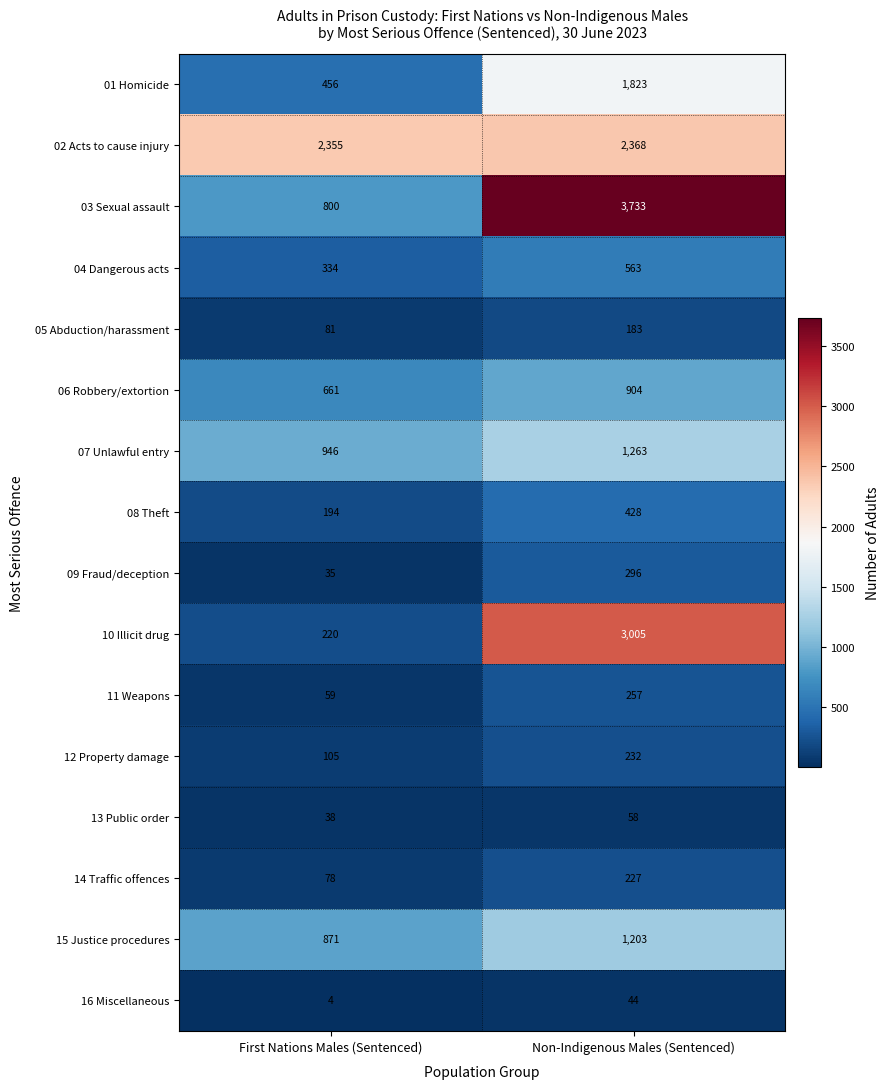

Rank the series by their maximum value, from lowest to highest.

16 Miscellaneous, 13 Public order, 05 Abduction/harassment, 14 Traffic offences, 12 Property damage, 11 Weapons, 09 Fraud/deception, 08 Theft, 04 Dangerous acts, 06 Robbery/extortion, 15 Justice procedures, 07 Unlawful entry, 01 Homicide, 02 Acts to cause injury, 10 Illicit drug, 03 Sexual assault